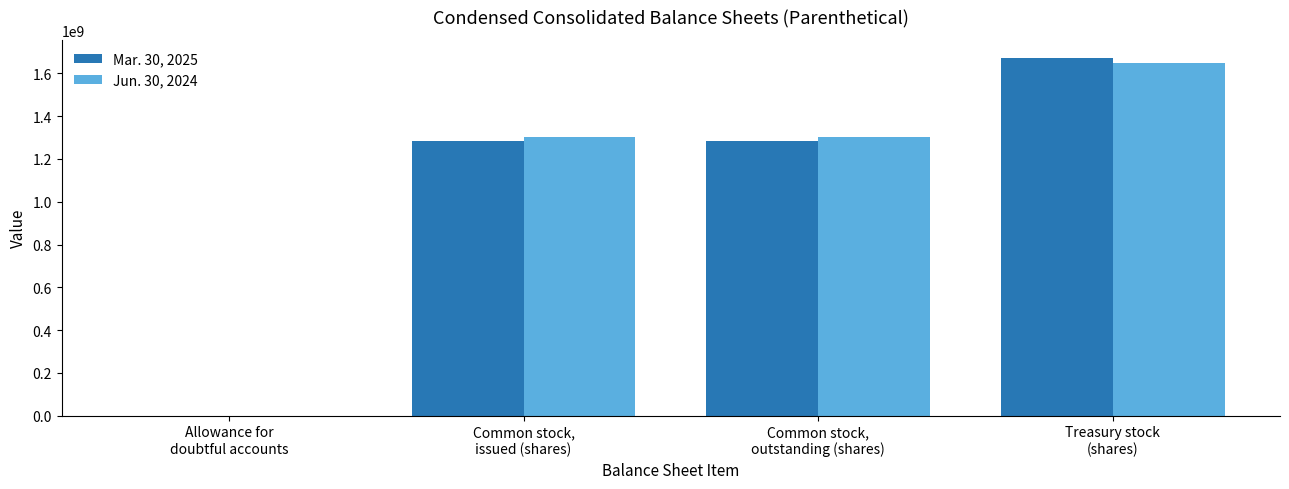

Reading right to left, transcribe all the data shown in this chart.

Mar. 30, 2025: 1673040000	1282957000	1282957000	5886
Jun. 30, 2024: 1648239000	1303769000	1303769000	5277